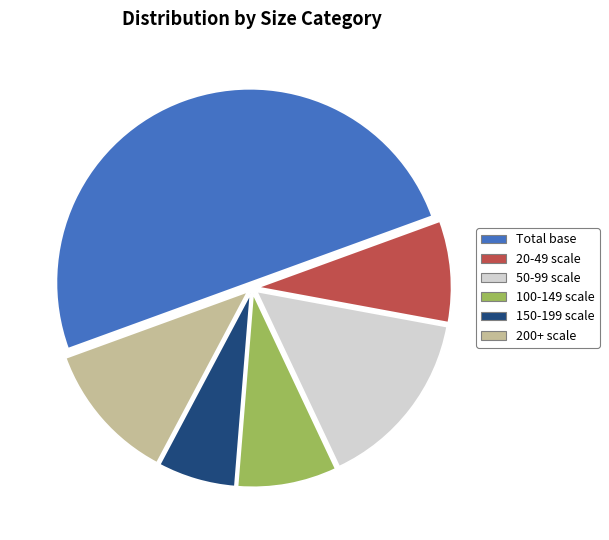

Is the sum of Total base and 20-49 scale greater than half?

Yes